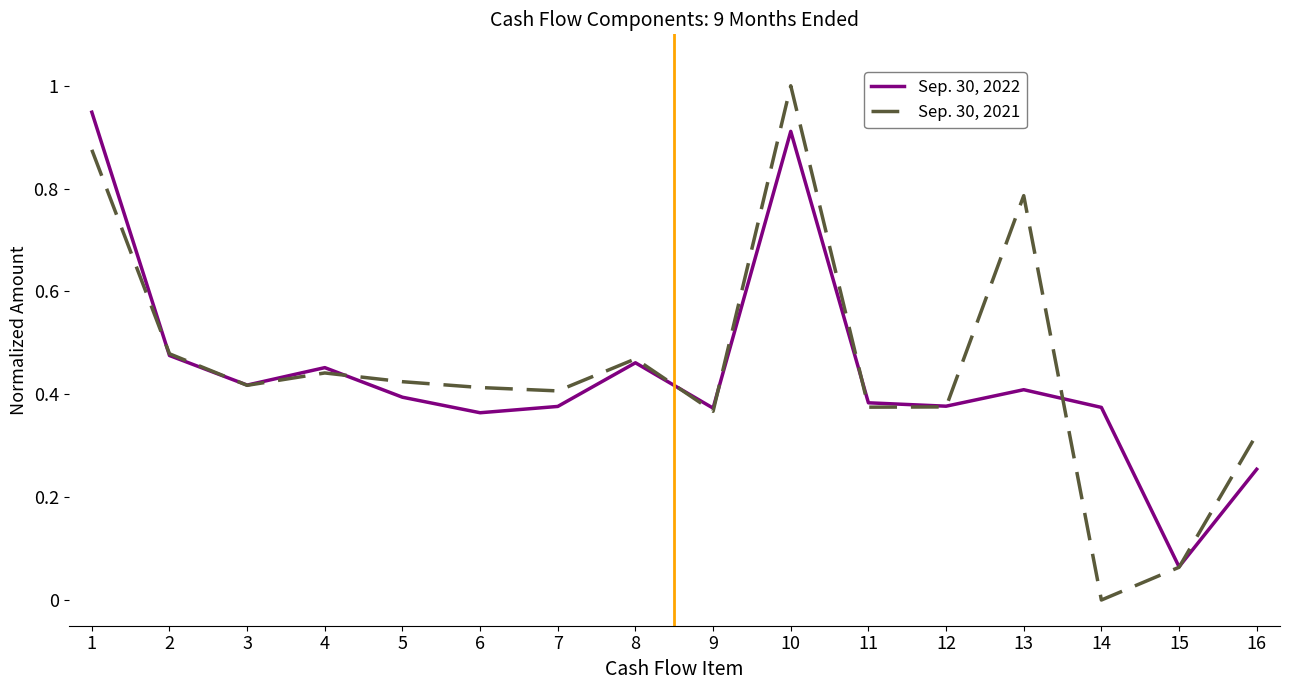

At which category is the sum across all series the highest?

10